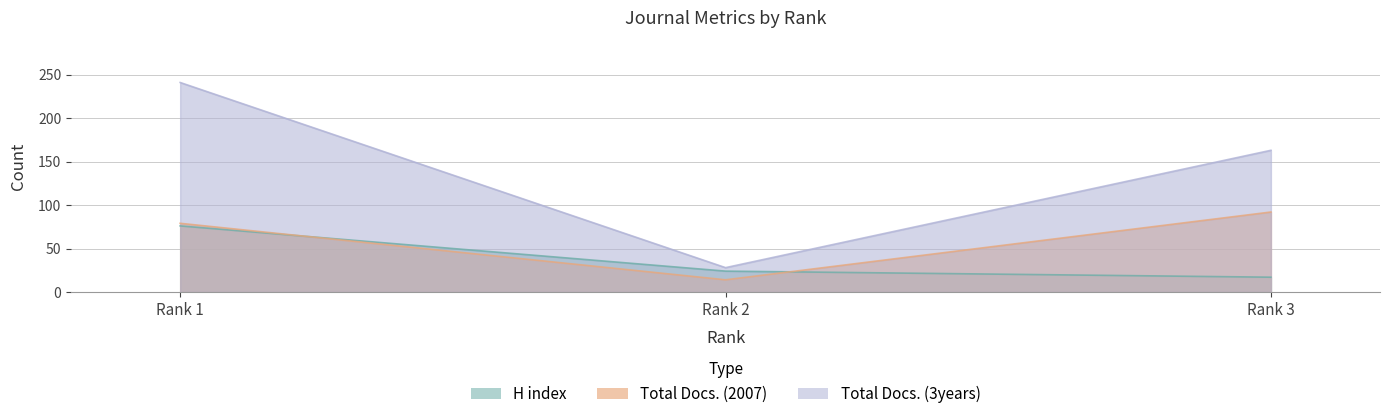

The Total Docs. (3years) series shows 163 at Rank 3. True or false?

True